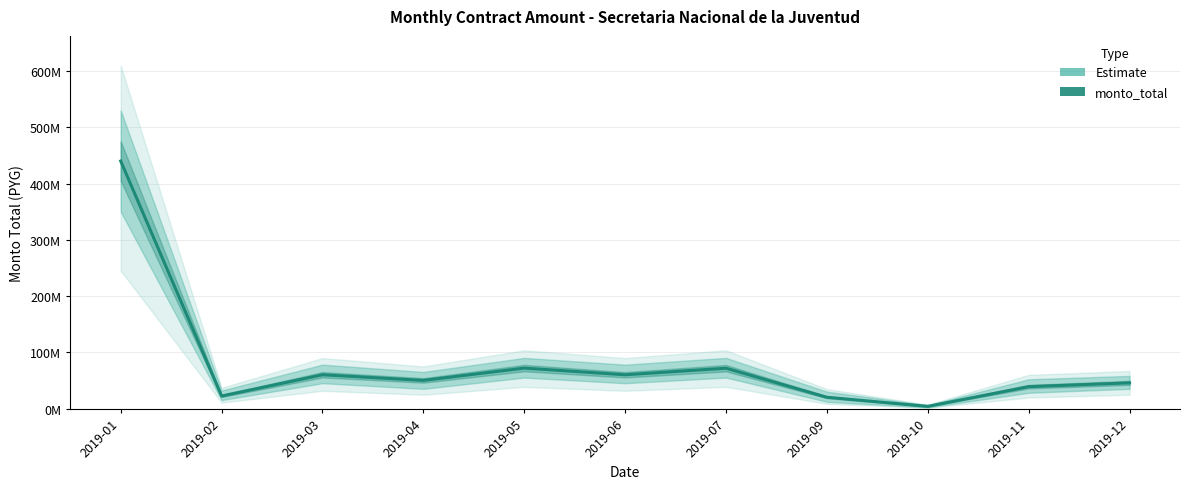

Rank the categories by value from lowest to highest.

2019-10, 2019-09, 2019-02, 2019-11, 2019-12, 2019-04, 2019-03, 2019-06, 2019-07, 2019-05, 2019-01